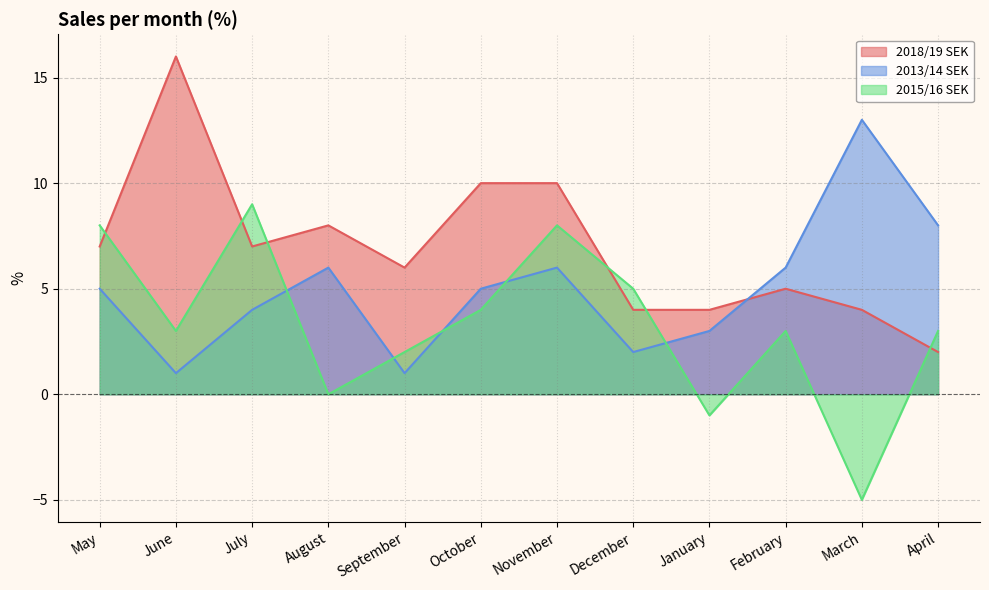

At which label does 2013/14 SEK first exceed 5?

August